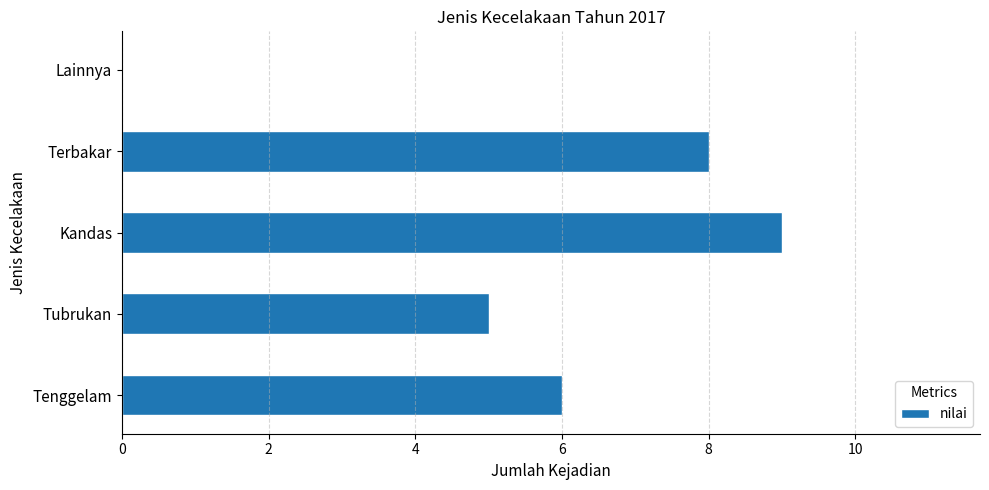

Between Tubrukan and Tenggelam, which is larger?

Tenggelam